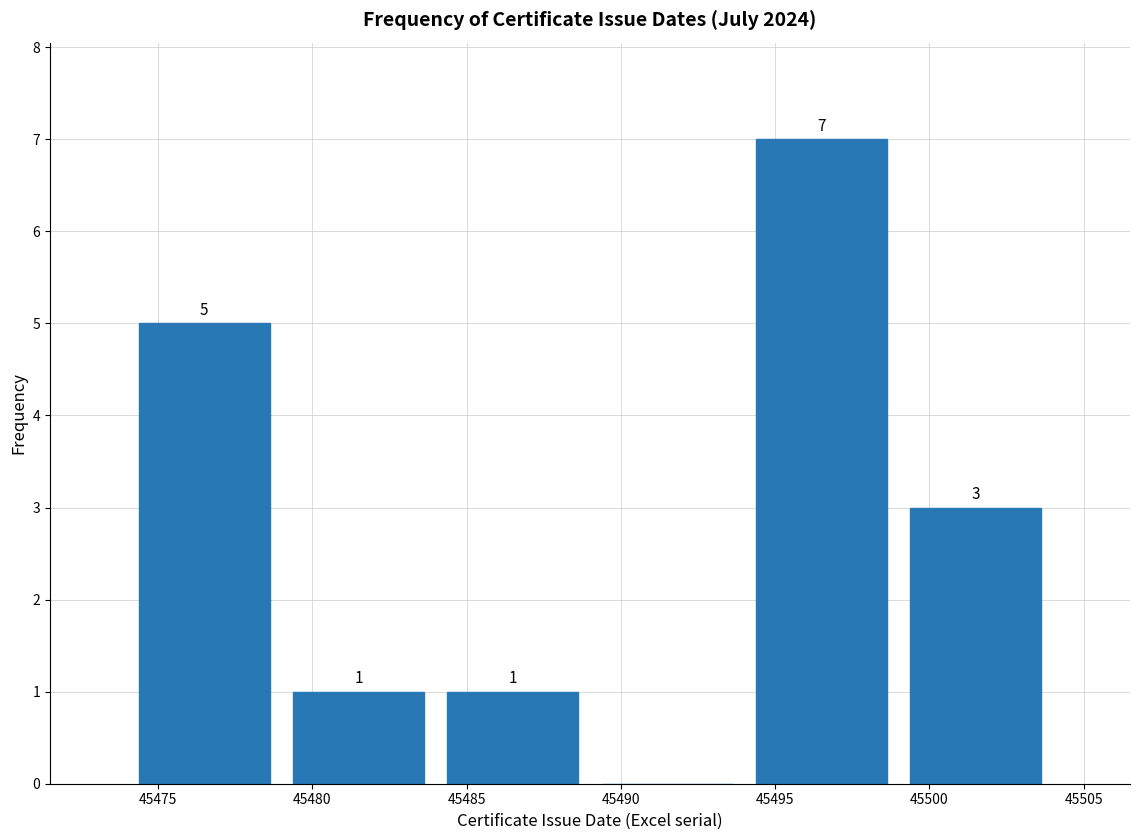

Over which range of the x-axis is the bar tallest?

45494 to 45499